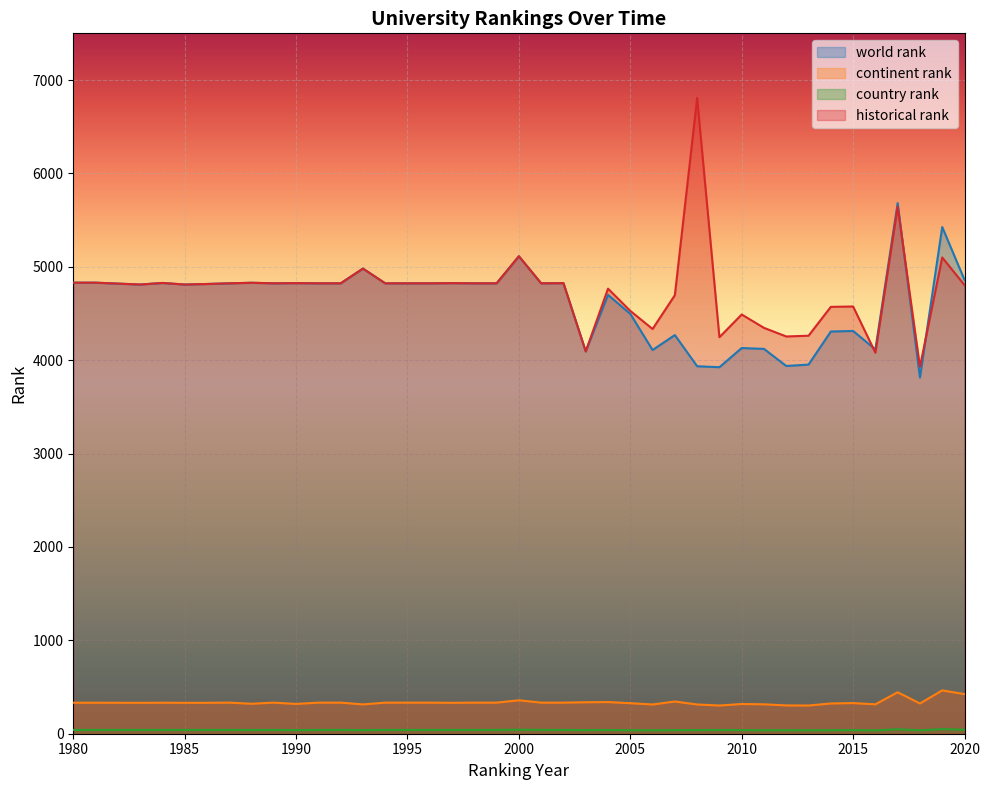

Is it true that world rank equals 4823 at 1994?

True